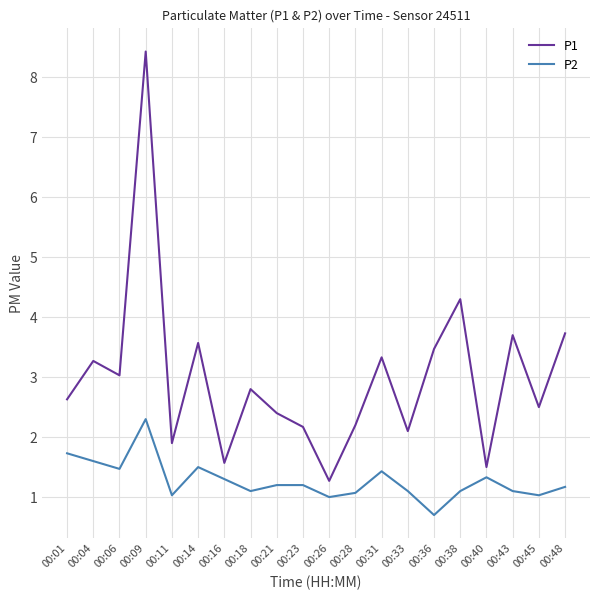

True or false: P2 and P1 cross at least once.

False